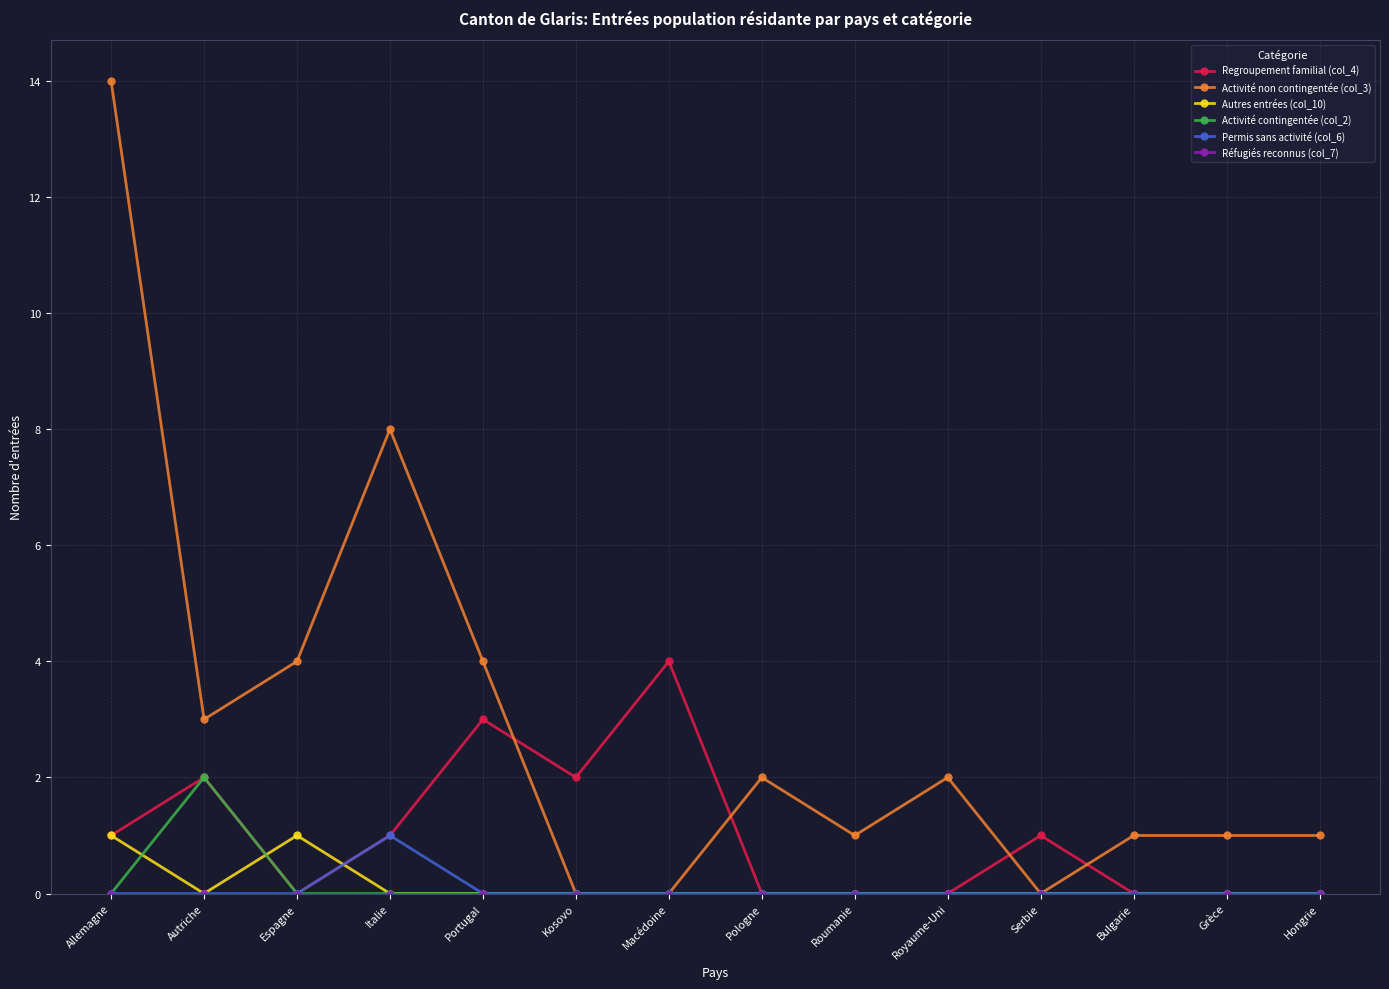

What is the difference between the highest and lowest values at Autriche?

3